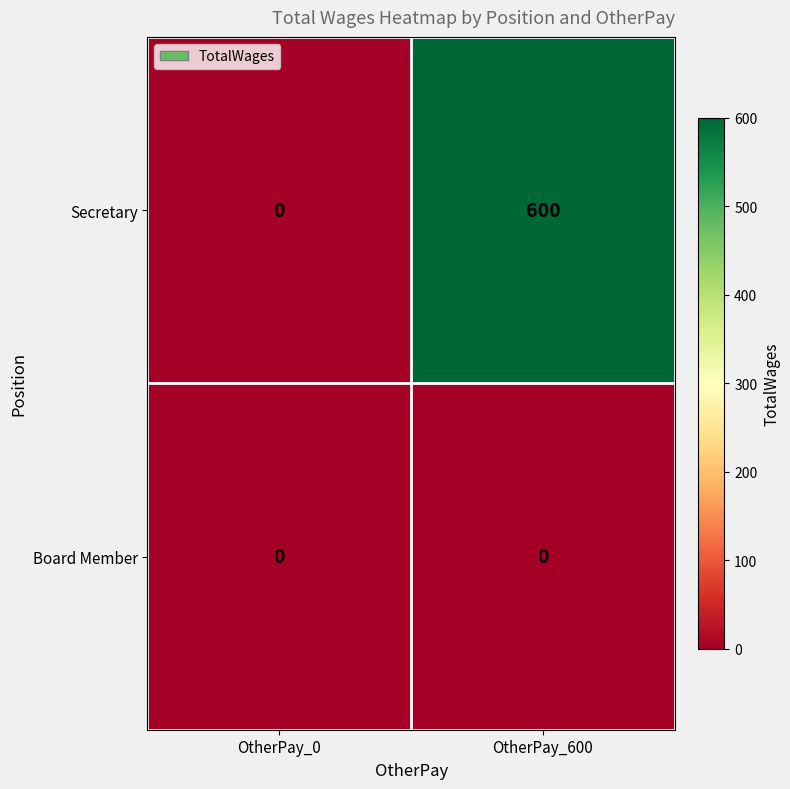

Reading left to right, transcribe all the data shown in this chart.

Secretary: OtherPay_0=0	OtherPay_600=600
Board Member: OtherPay_0=0	OtherPay_600=0